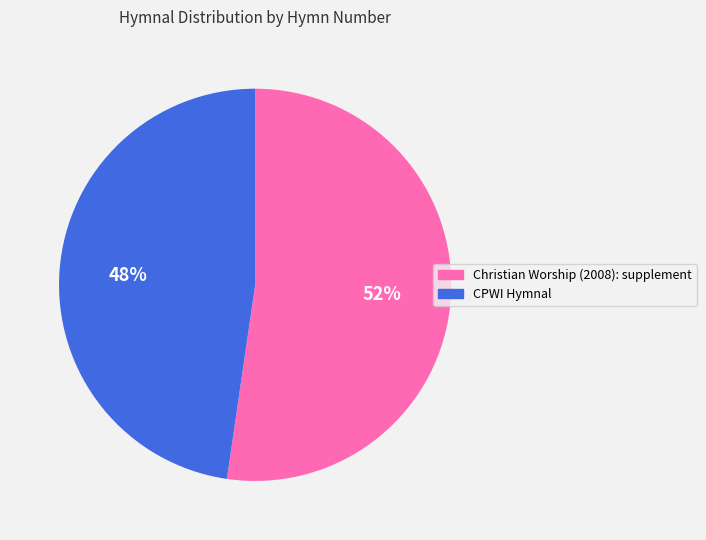

What percentage is the CPWI Hymnal slice, to the nearest percent?

48%